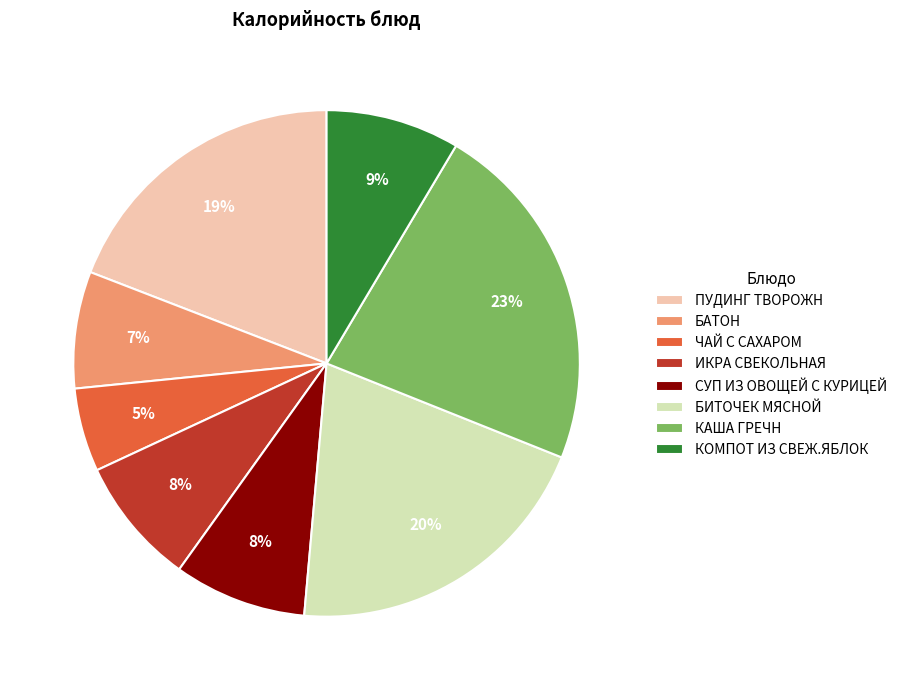

Approximately how many times larger is the value at ИКРА СВЕКОЛЬНАЯ compared to ПУДИНГ ТВОРОЖН?

0.4